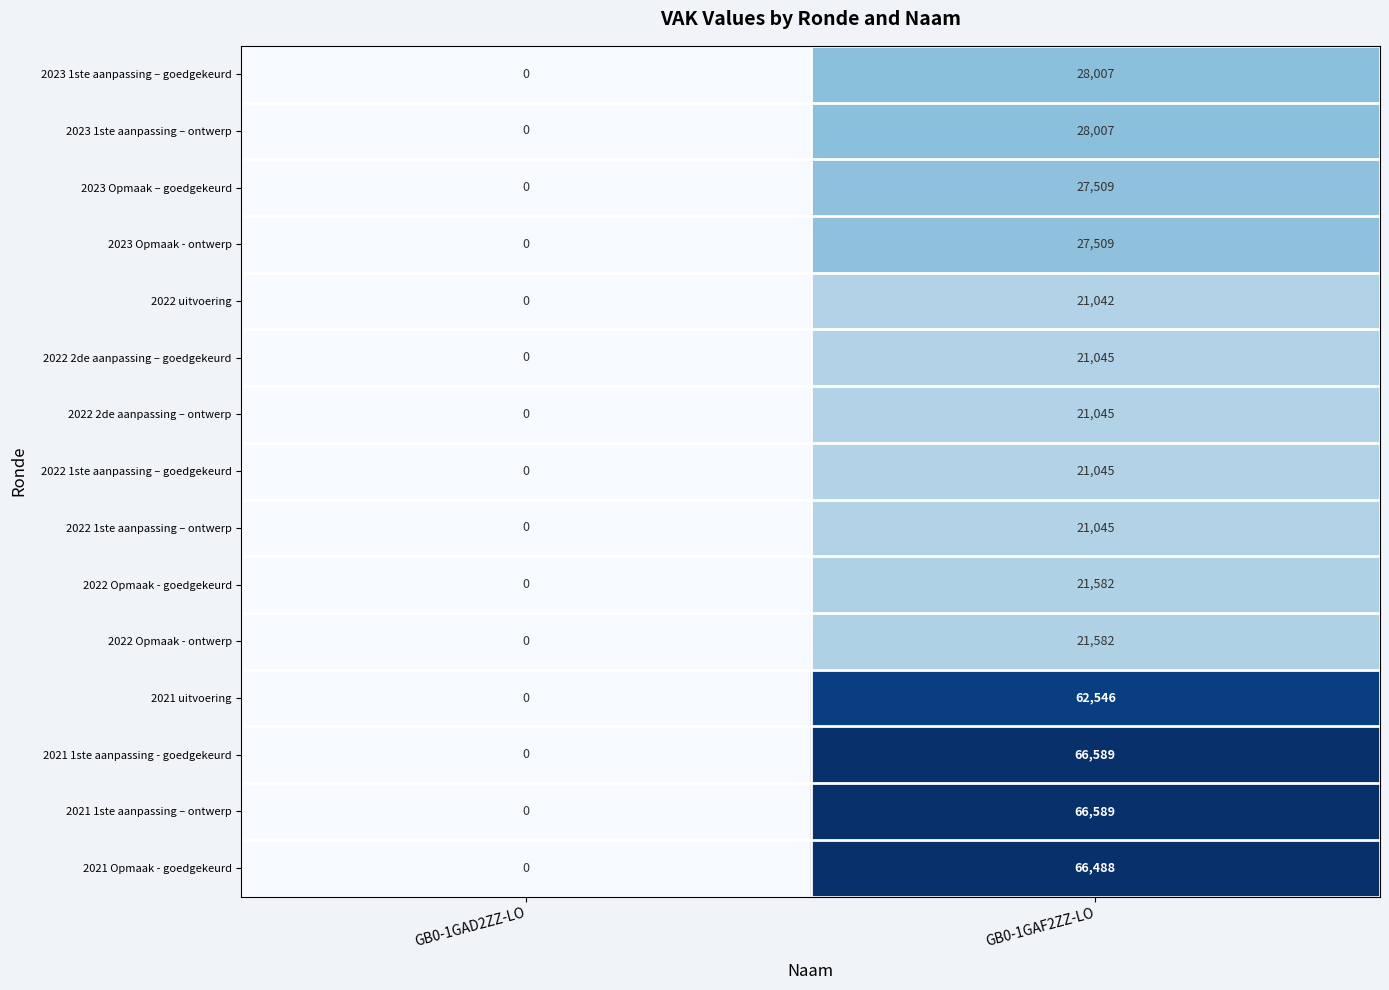

Reading left to right, list all the values displayed in this chart.

2023 1ste aanpassing – goedgekeurd: GB0-1GAD2ZZ-LO=0	GB0-1GAF2ZZ-LO=28007
2023 1ste aanpassing – ontwerp: GB0-1GAD2ZZ-LO=0	GB0-1GAF2ZZ-LO=28007
2023 Opmaak – goedgekeurd: GB0-1GAD2ZZ-LO=0	GB0-1GAF2ZZ-LO=27509
2023 Opmaak - ontwerp: GB0-1GAD2ZZ-LO=0	GB0-1GAF2ZZ-LO=27509
2022 uitvoering: GB0-1GAD2ZZ-LO=0	GB0-1GAF2ZZ-LO=21042
2022 2de aanpassing – goedgekeurd: GB0-1GAD2ZZ-LO=0	GB0-1GAF2ZZ-LO=21045
2022 2de aanpassing – ontwerp: GB0-1GAD2ZZ-LO=0	GB0-1GAF2ZZ-LO=21045
2022 1ste aanpassing – goedgekeurd: GB0-1GAD2ZZ-LO=0	GB0-1GAF2ZZ-LO=21045
2022 1ste aanpassing – ontwerp: GB0-1GAD2ZZ-LO=0	GB0-1GAF2ZZ-LO=21045
2022 Opmaak - goedgekeurd: GB0-1GAD2ZZ-LO=0	GB0-1GAF2ZZ-LO=21582
2022 Opmaak - ontwerp: GB0-1GAD2ZZ-LO=0	GB0-1GAF2ZZ-LO=21582
2021 uitvoering: GB0-1GAD2ZZ-LO=0	GB0-1GAF2ZZ-LO=62546
2021 1ste aanpassing - goedgekeurd: GB0-1GAD2ZZ-LO=0	GB0-1GAF2ZZ-LO=66589
2021 1ste aanpassing – ontwerp: GB0-1GAD2ZZ-LO=0	GB0-1GAF2ZZ-LO=66589
2021 Opmaak - goedgekeurd: GB0-1GAD2ZZ-LO=0	GB0-1GAF2ZZ-LO=66488